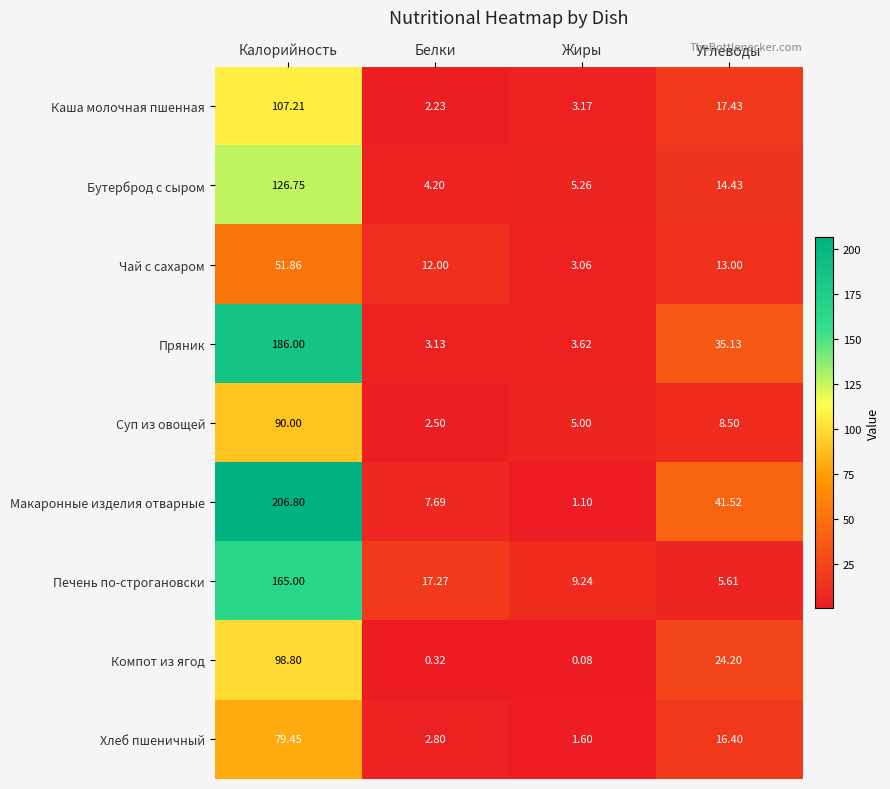

At which label does Макаронные изделия отварные first exceed 41?

Калорийность